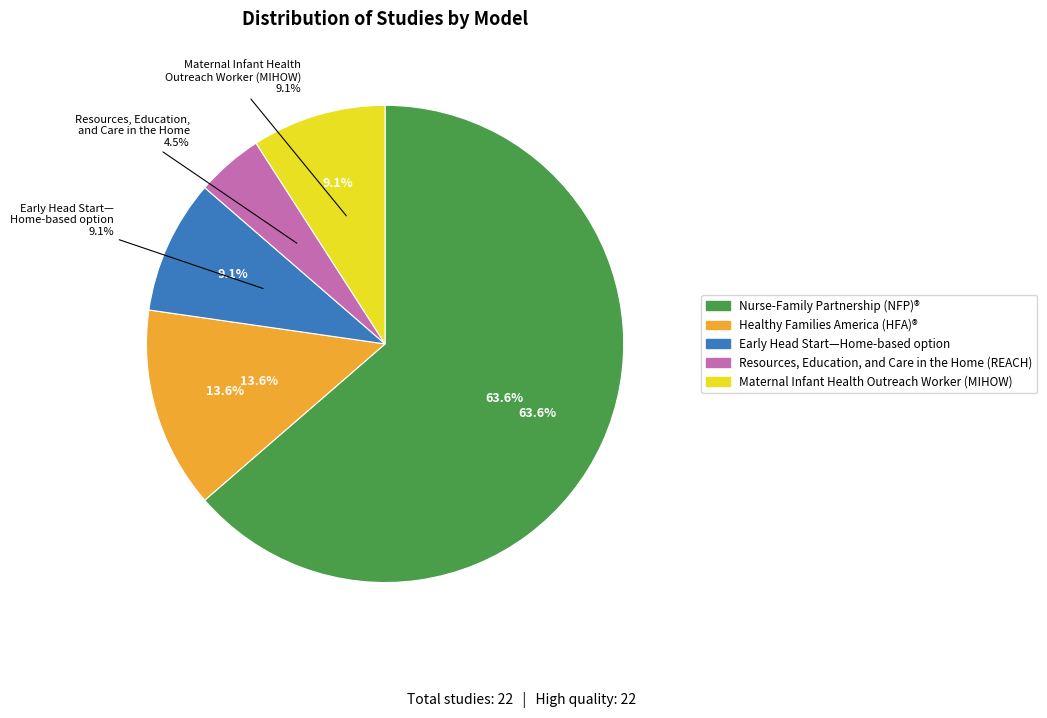

Is Resources, Education, and Care in the Home (REACH) the majority of the pie?

No